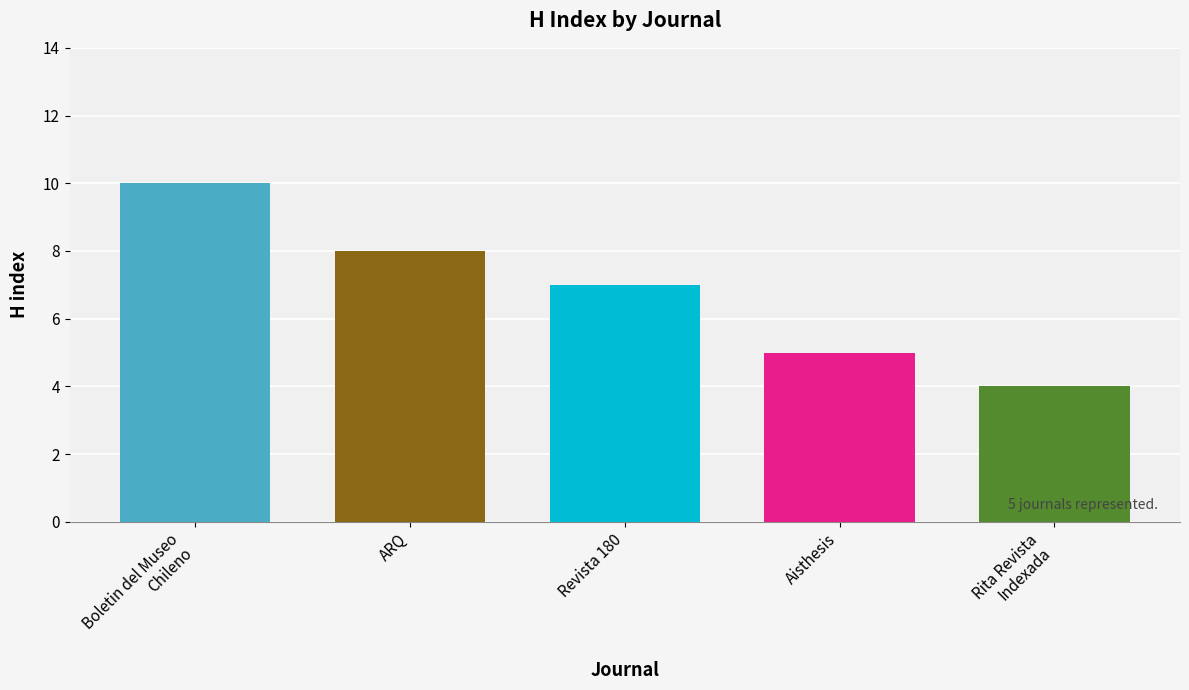

At which category does the chart reach its peak across all series?

Boletin del Museo
Chileno